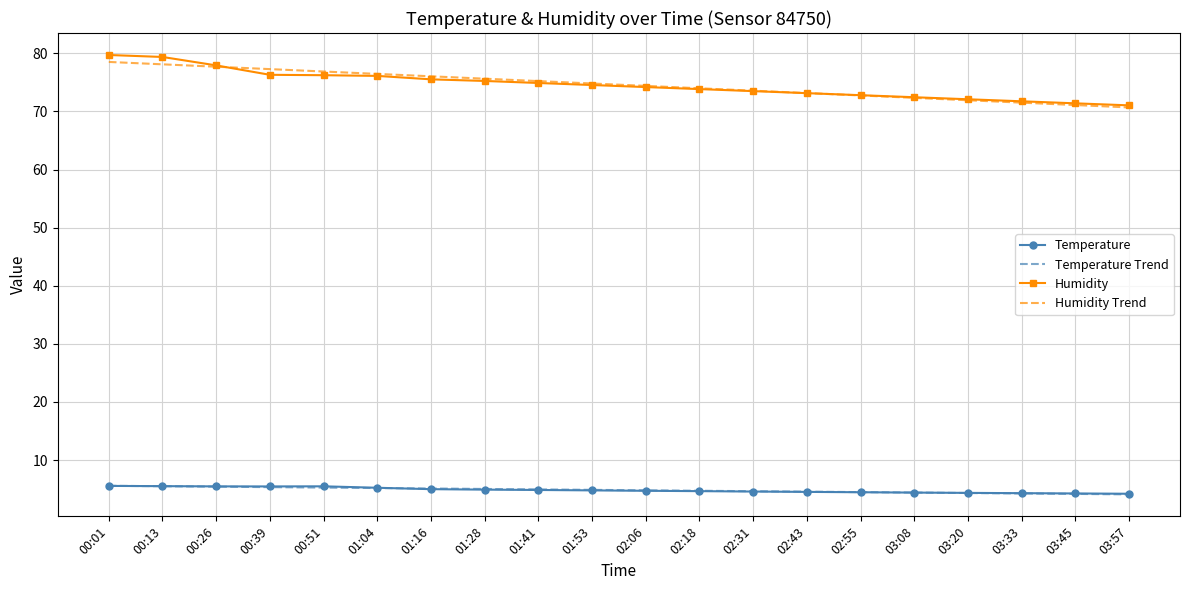

At which label does Humidity Trend first exceed 74?

00:01